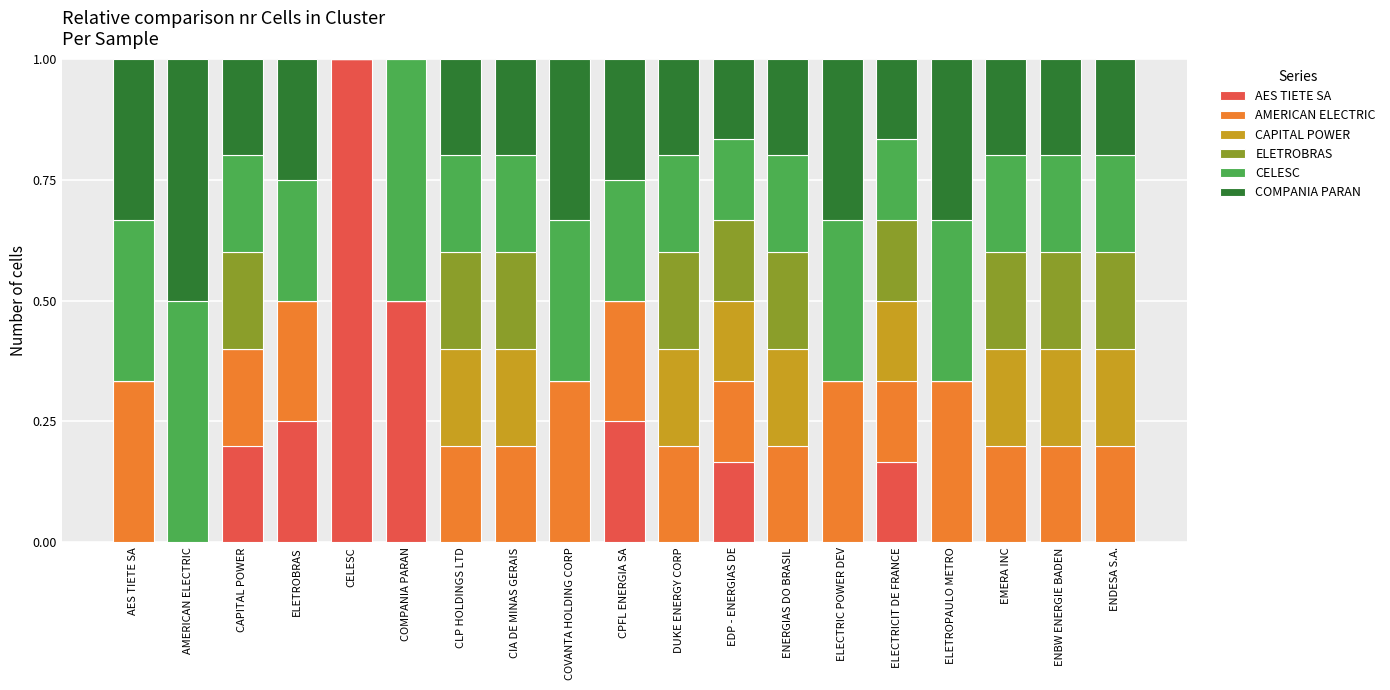

What is the total value across all series at CELESC?

1.0